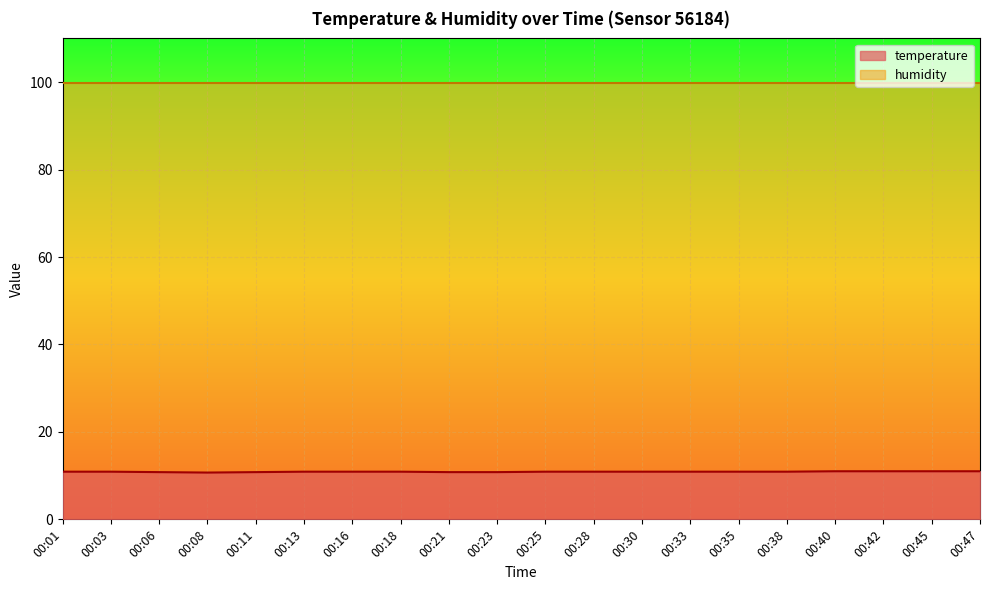

Which category has the highest value across all series?

00:40